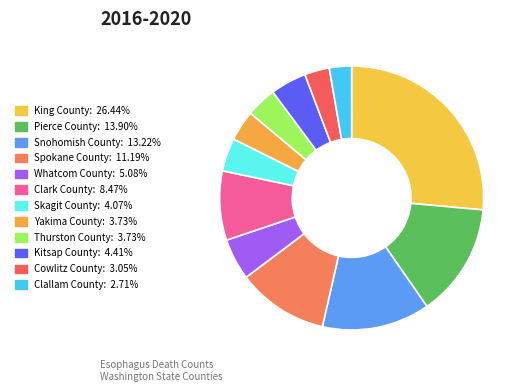

Count the number of slices in the pie.

12